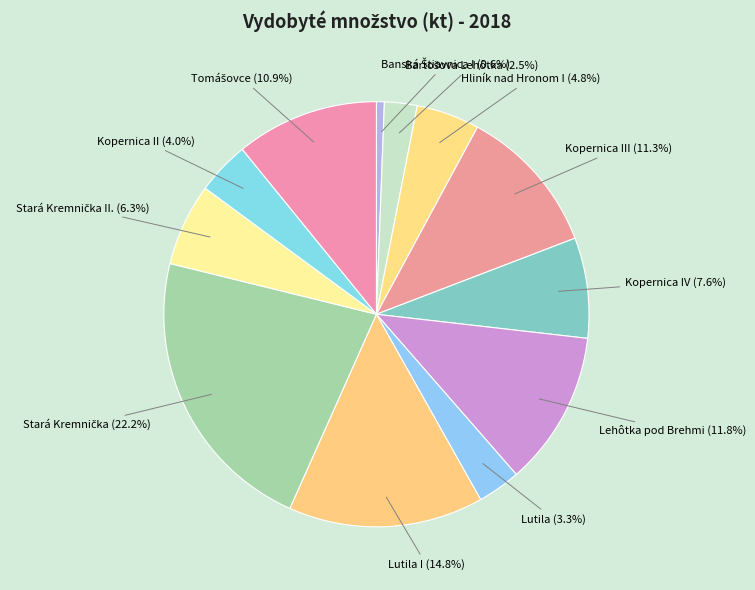

Combined, what portion of the pie is Lutila and Hliník nad Hronom I?

8.1%